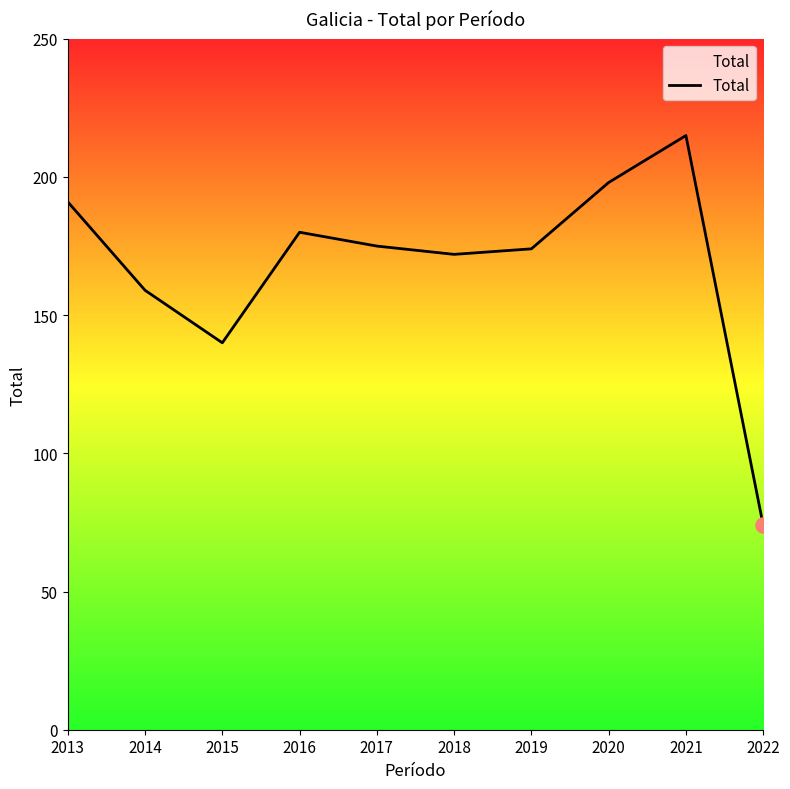

Which has a higher value, 2015 or 2013?

2013